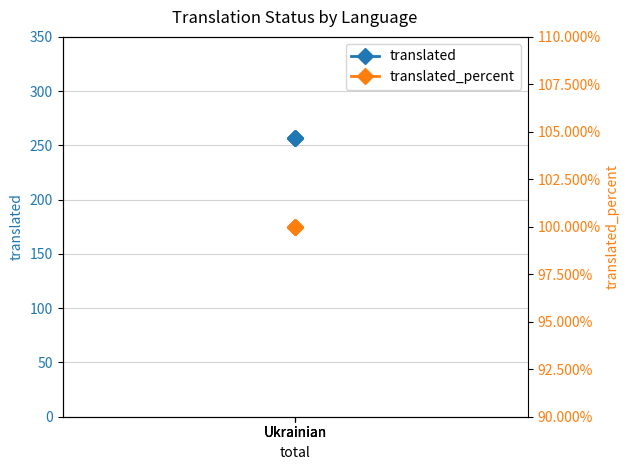

What is the sum of the translated values at Ukrainian and Ukrainian?

514